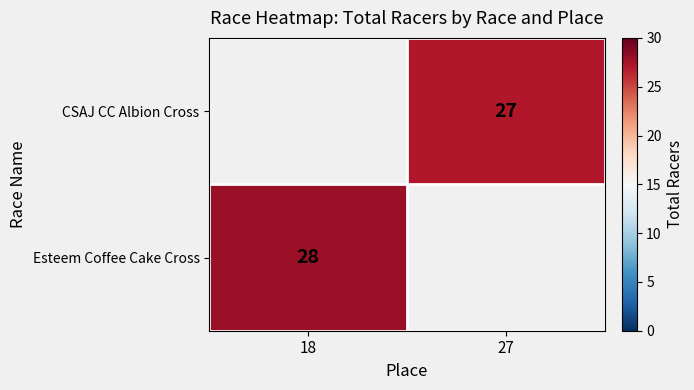

Is it true that CSAJ CC Albion Cross equals 27 at 27?

True